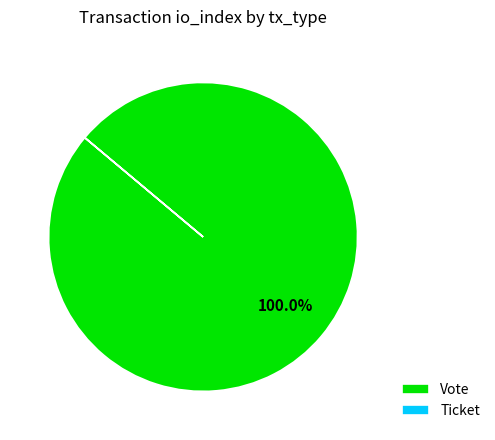

Which slice is the largest?

Vote